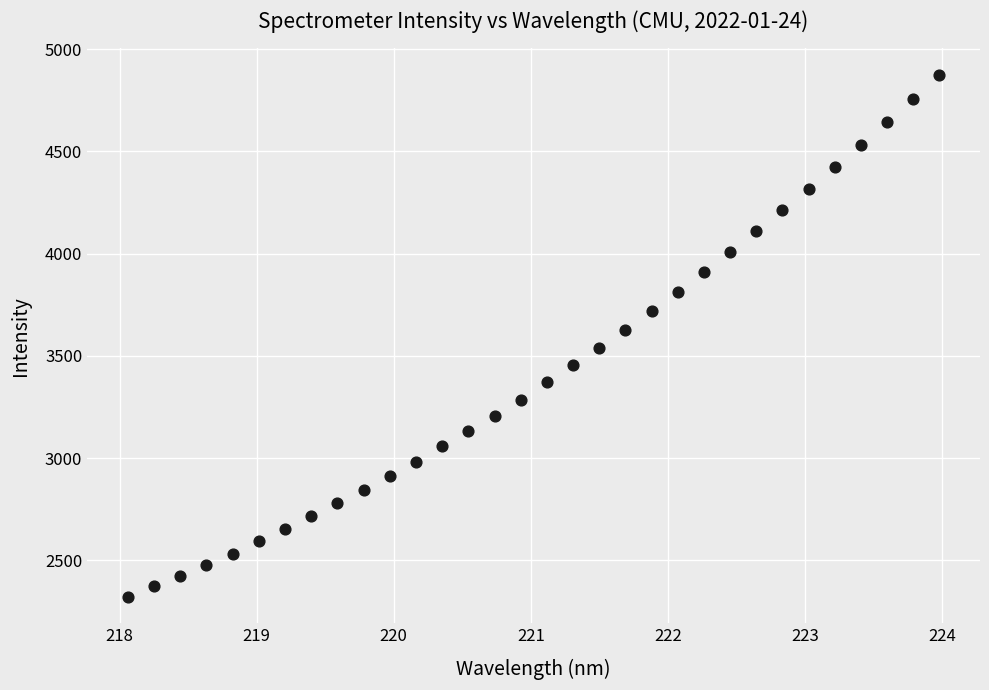

What is the range of Y values (max minus min)?

2553.9